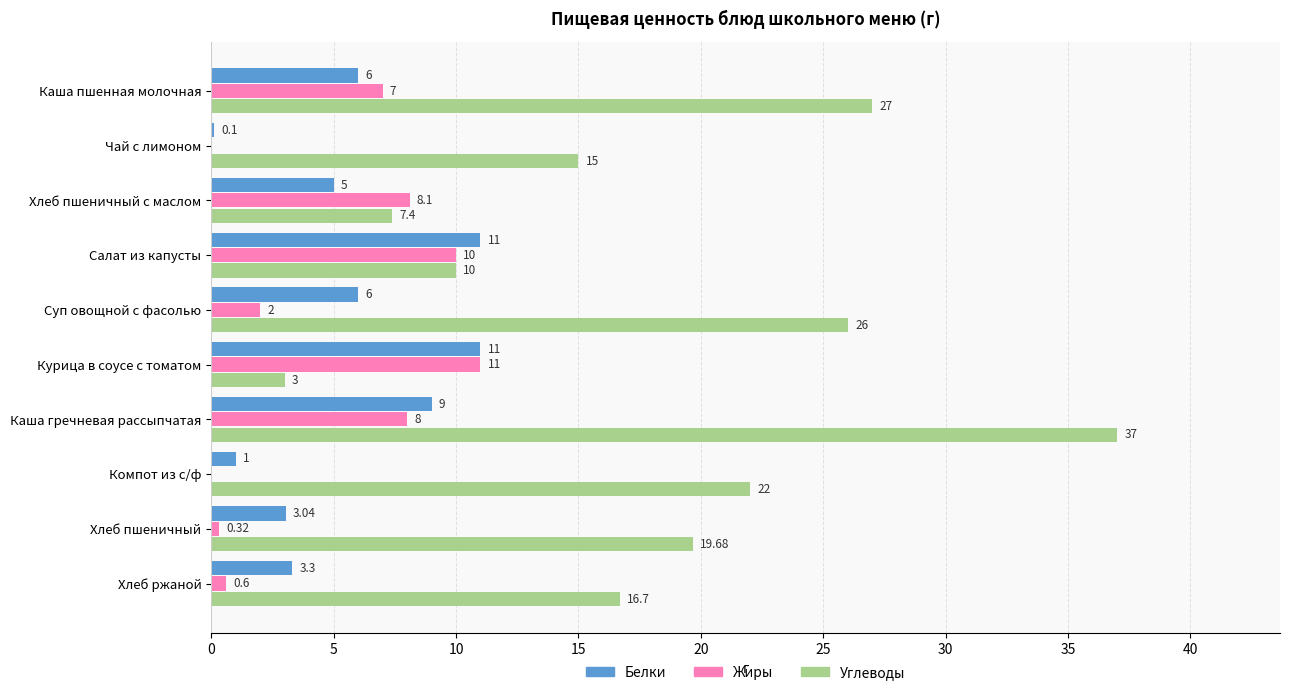

At which category does the chart reach its peak across all series?

Каша гречневая рассыпчатая